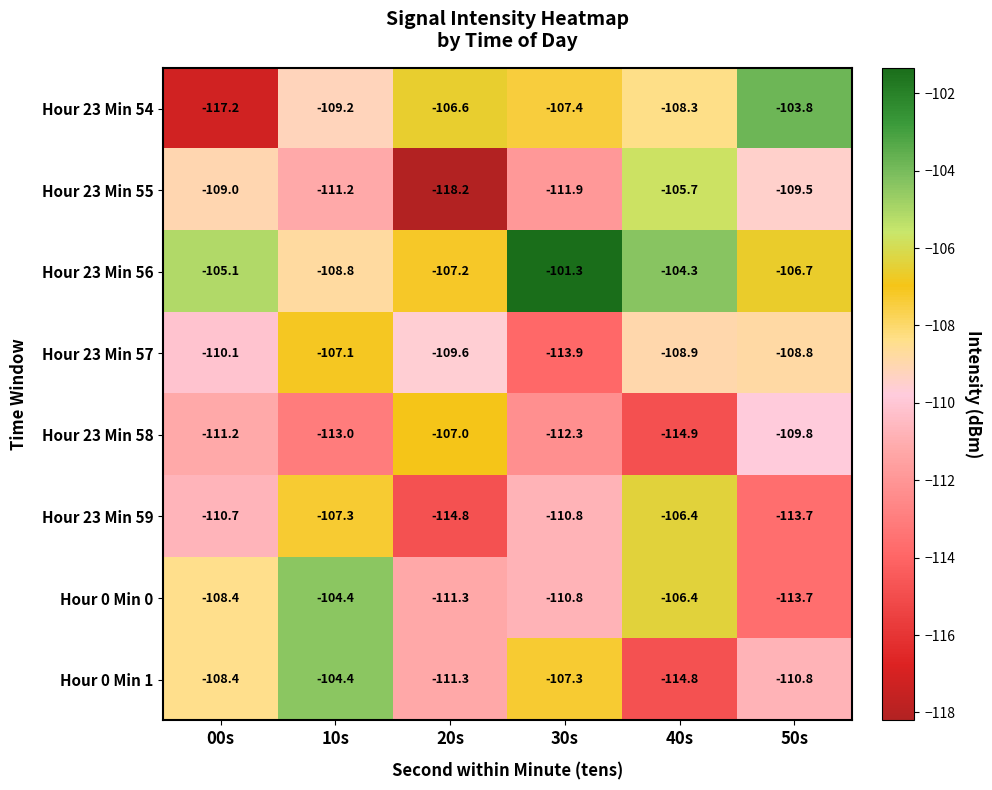

What is the smallest value displayed?

-118.2